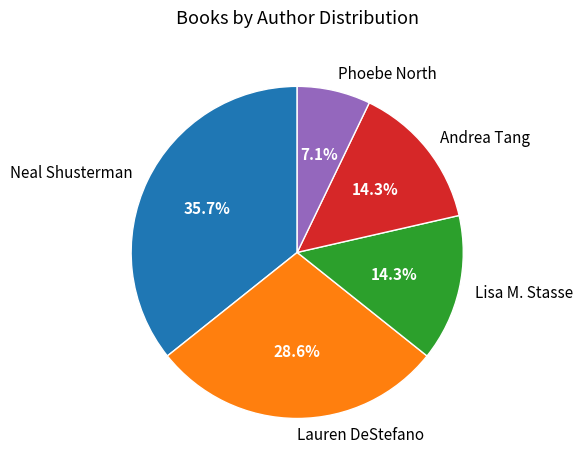

Count the number of slices in the pie.

5